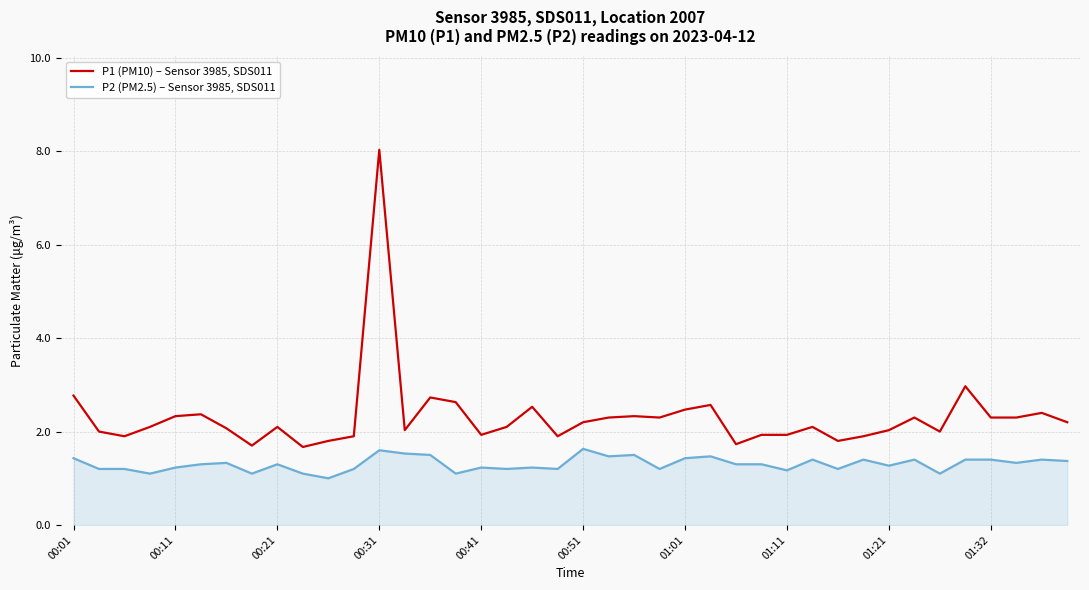

True or false: P1 (PM10) – Sensor 3985, SDS011 and P2 (PM2.5) – Sensor 3985, SDS011 cross at least once.

False